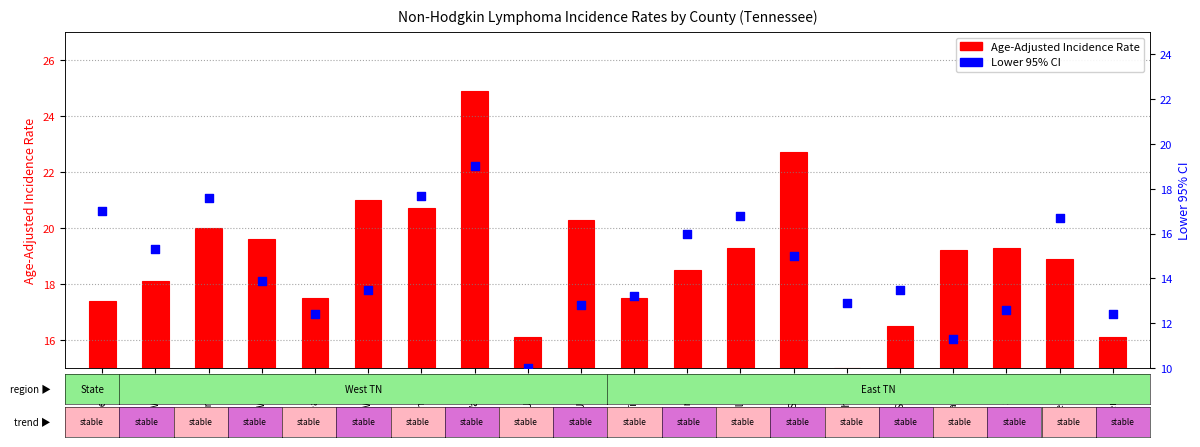

Which has a higher value, Tipton or Wilson?

Wilson